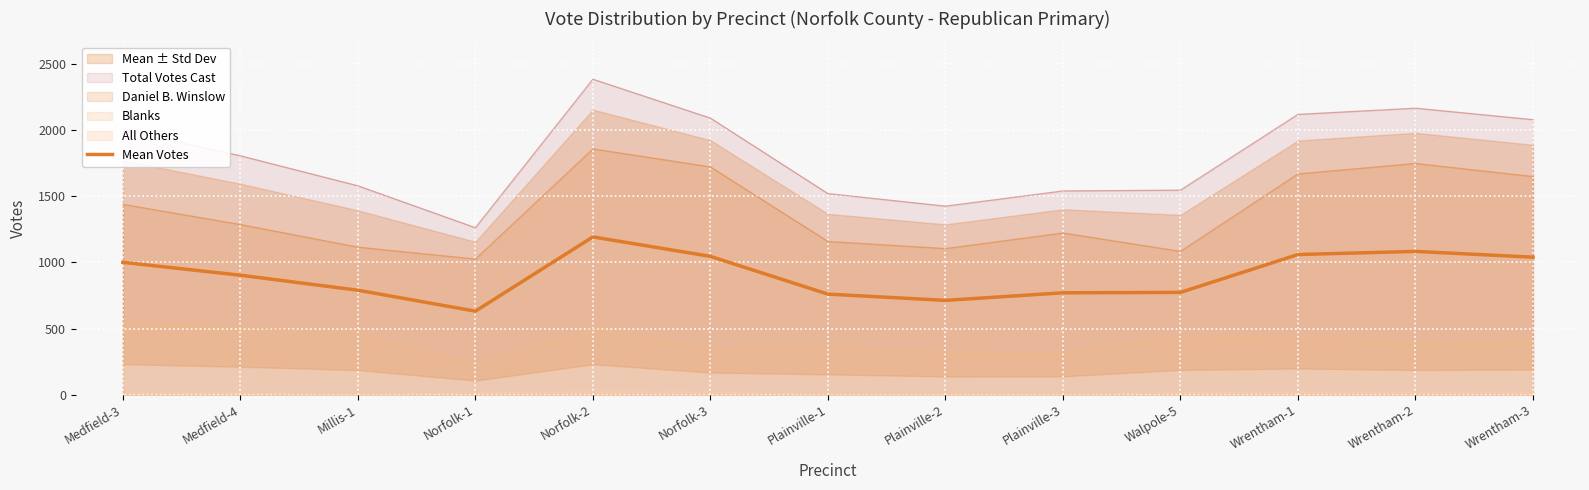

What position from the right is Millis-1?

11